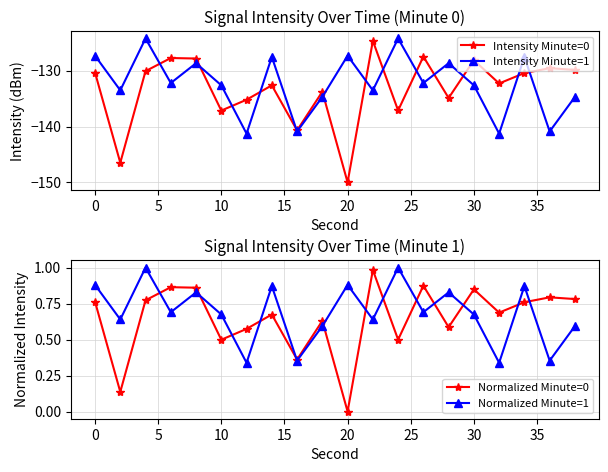

True or false: Normalized Minute=0 has more than 2 points higher than both neighbors.

True